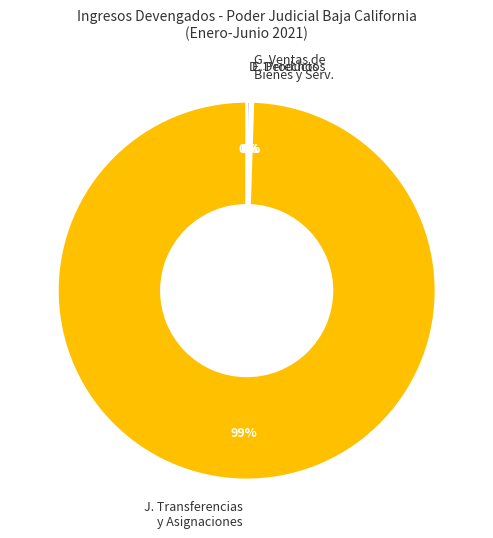

To the nearest percent, what is the average slice percentage?

25%